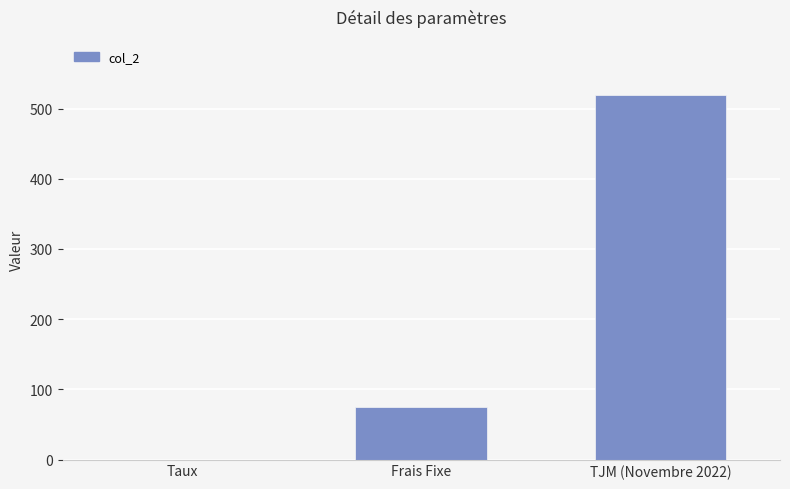

Which label corresponds to the largest value in the chart?

TJM (Novembre 2022)